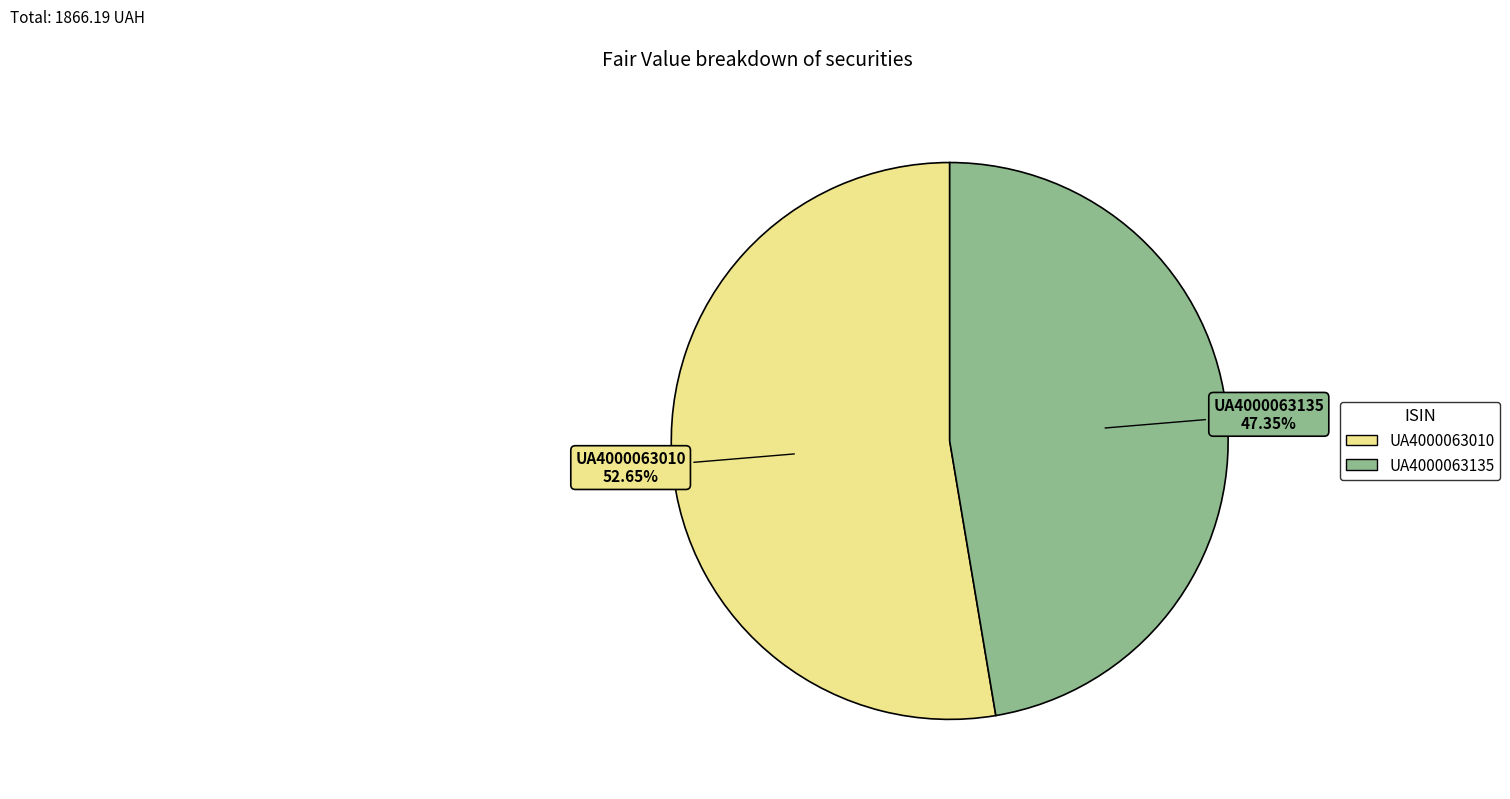

The UA4000063135 slice represents 47% of the pie. True or false?

True